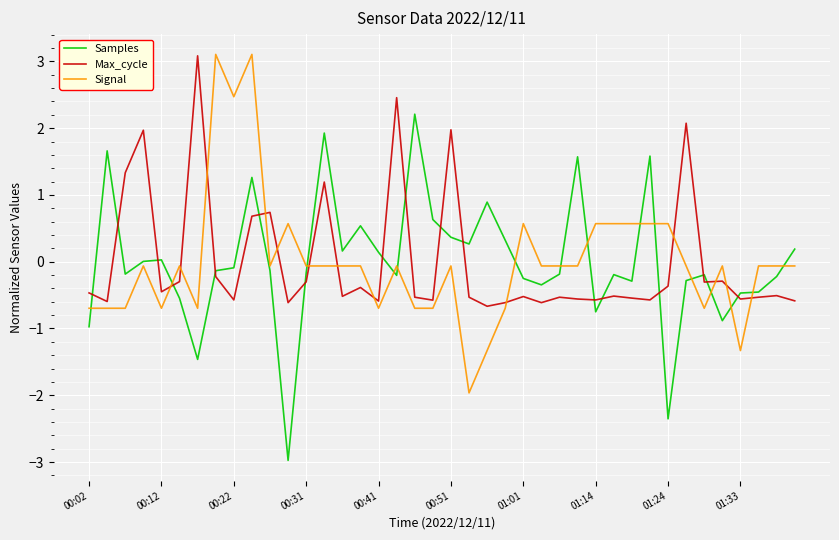

What is the minimum value shown in the chart?

-3.0